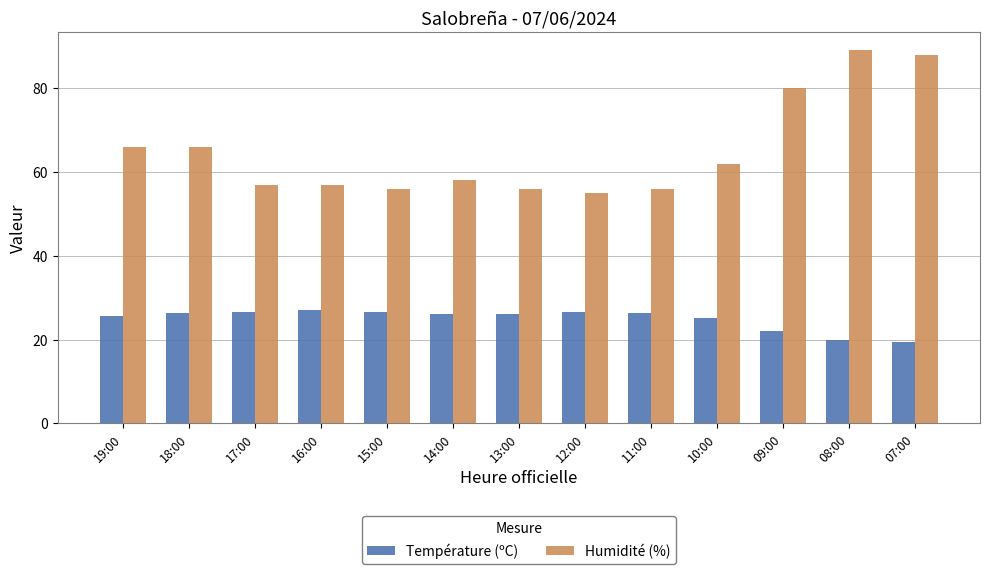

What is the value of the Température (ºC) bar at the 6th from the left?

26.2